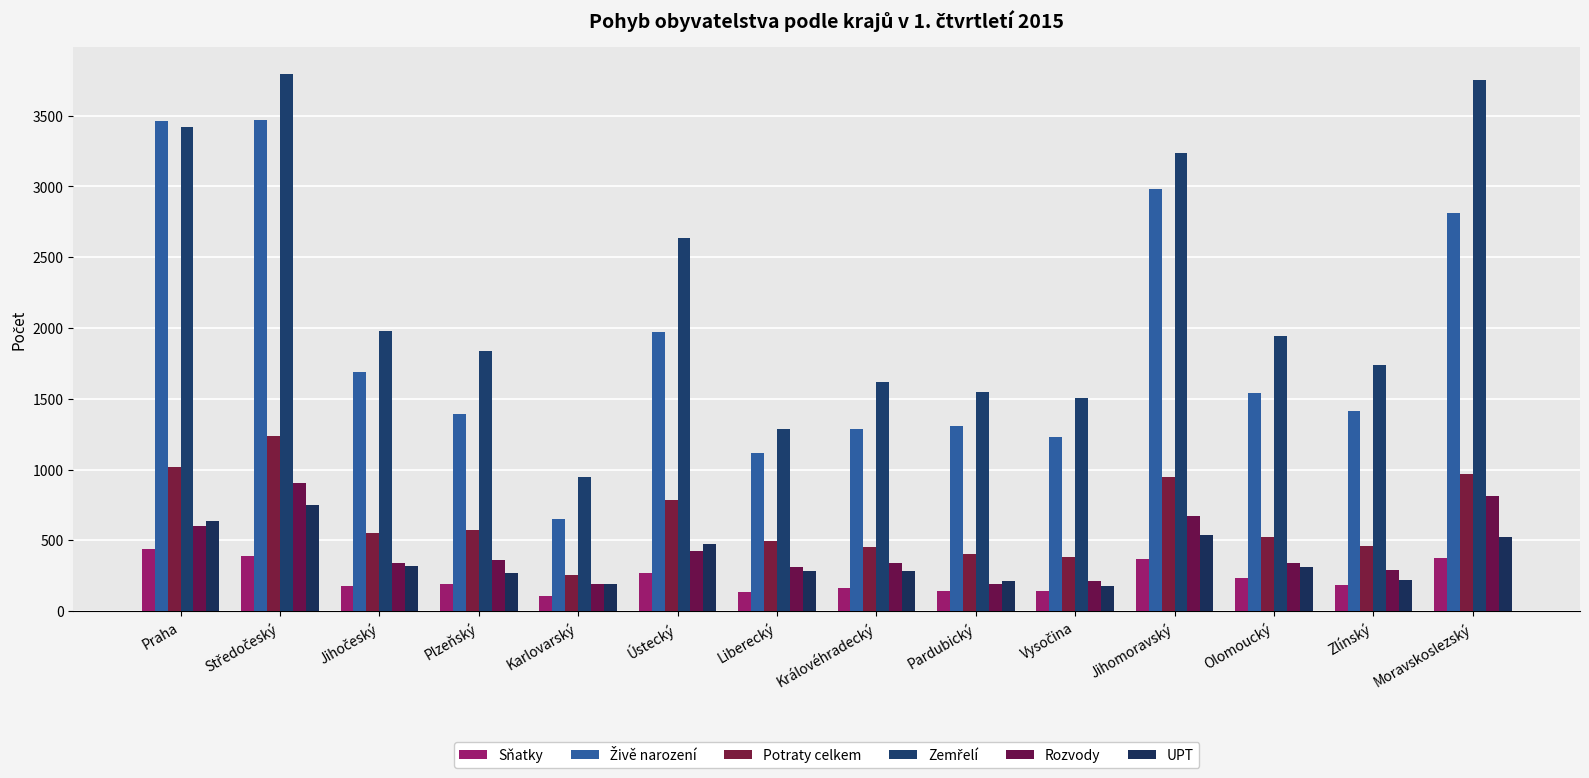

How many data points does each series have?

14